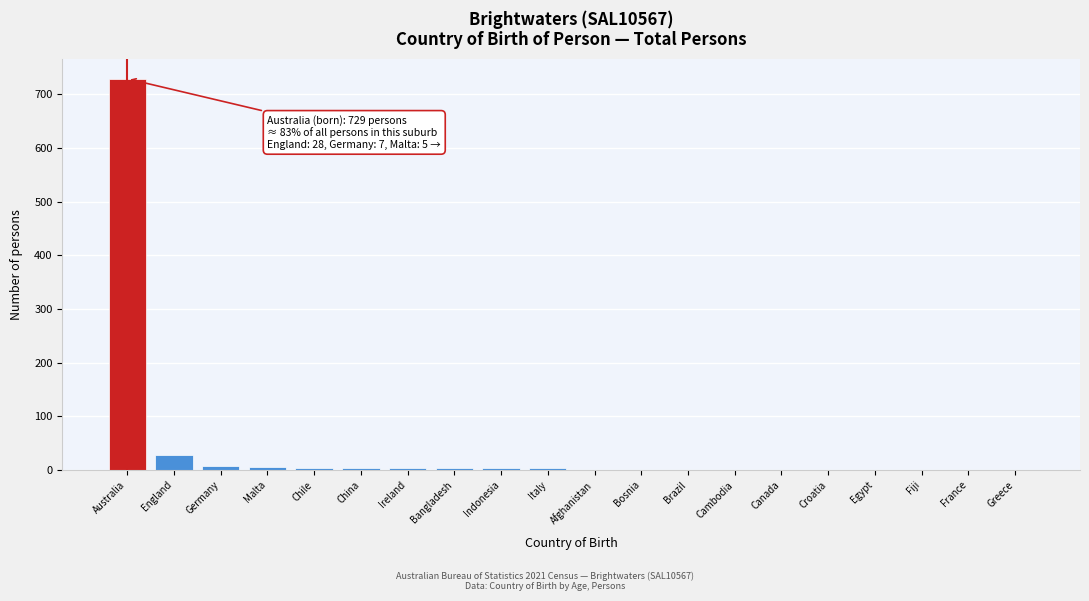

Where is the data nearest to the value 364?

England